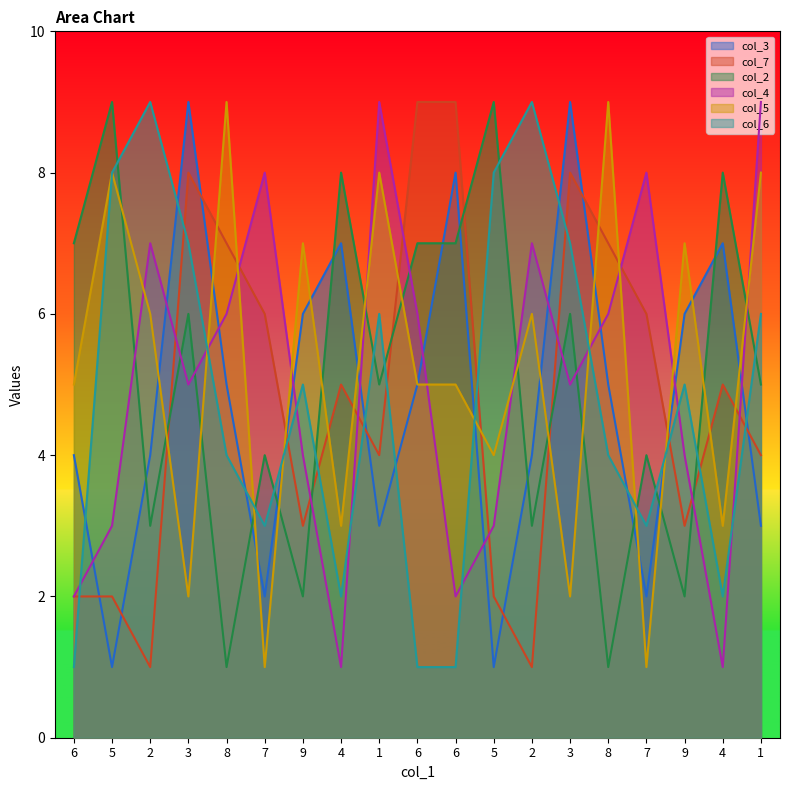

Reading right to left, transcribe all the data shown in this chart.

col_3: 1=3	4=7	9=6	7=2	8=5	3=9	2=4	5=1	6=8	6=5	1=3	4=7	9=6	7=2	8=5	3=9	2=4	5=1	6=4
col_7: 1=4	4=5	9=3	7=6	8=7	3=8	2=1	5=2	6=9	6=9	1=4	4=5	9=3	7=6	8=7	3=8	2=1	5=2	6=2
col_2: 1=5	4=8	9=2	7=4	8=1	3=6	2=3	5=9	6=7	6=7	1=5	4=8	9=2	7=4	8=1	3=6	2=3	5=9	6=7
col_4: 1=9	4=1	9=4	7=8	8=6	3=5	2=7	5=3	6=2	6=6	1=9	4=1	9=4	7=8	8=6	3=5	2=7	5=3	6=2
col_5: 1=8	4=3	9=7	7=1	8=9	3=2	2=6	5=4	6=5	6=5	1=8	4=3	9=7	7=1	8=9	3=2	2=6	5=8	6=5
col_6: 1=6	4=2	9=5	7=3	8=4	3=7	2=9	5=8	6=1	6=1	1=6	4=2	9=5	7=3	8=4	3=7	2=9	5=8	6=1